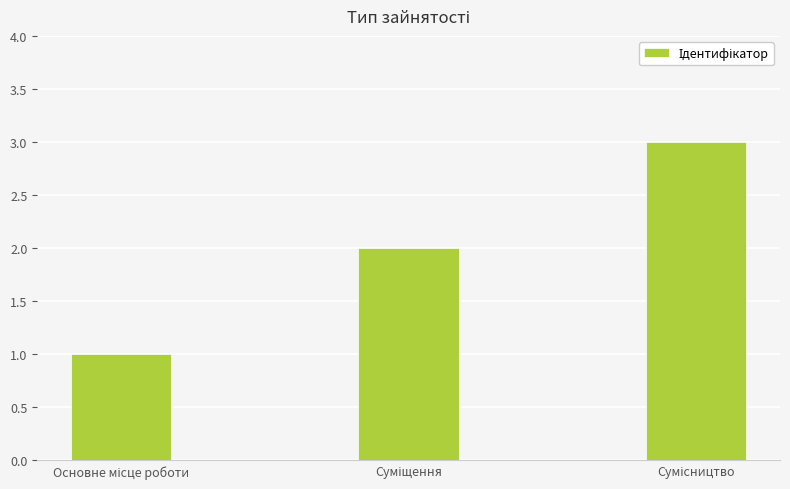

What is the greatest value displayed?

3